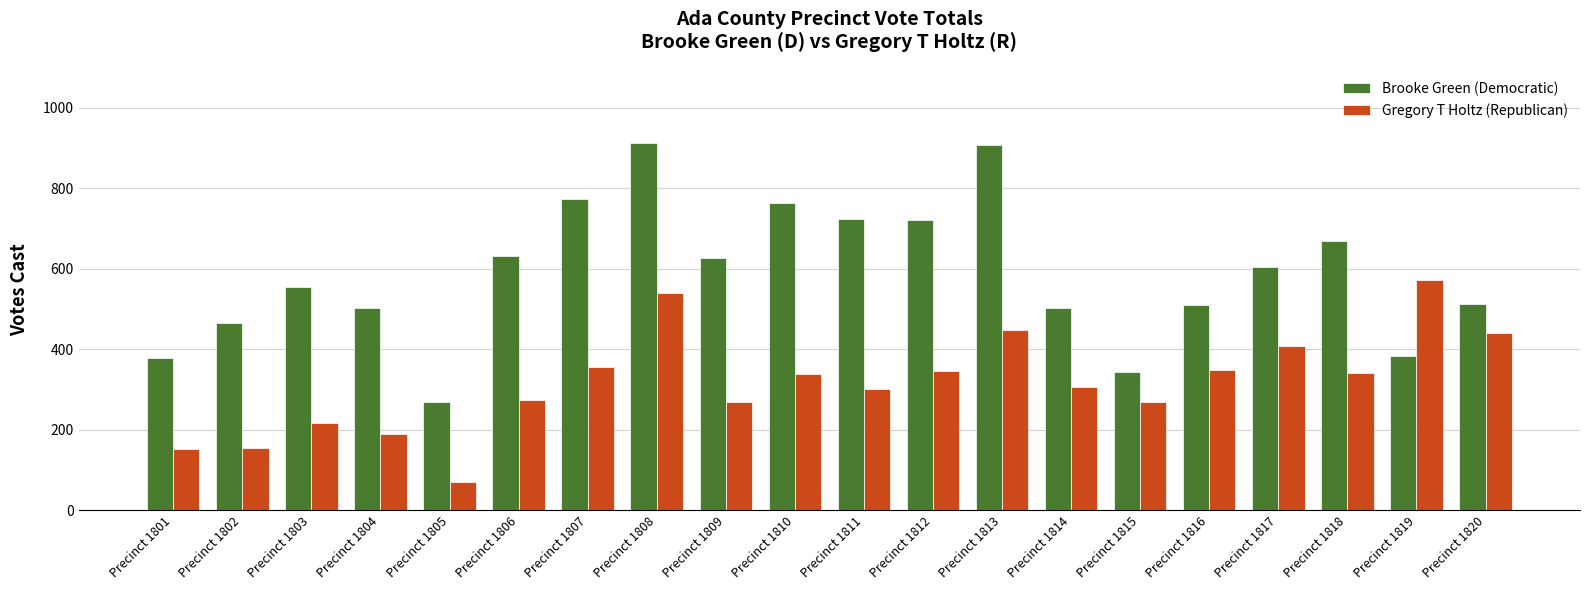

Which series has the largest range (max minus min)?

Brooke Green (Democratic)